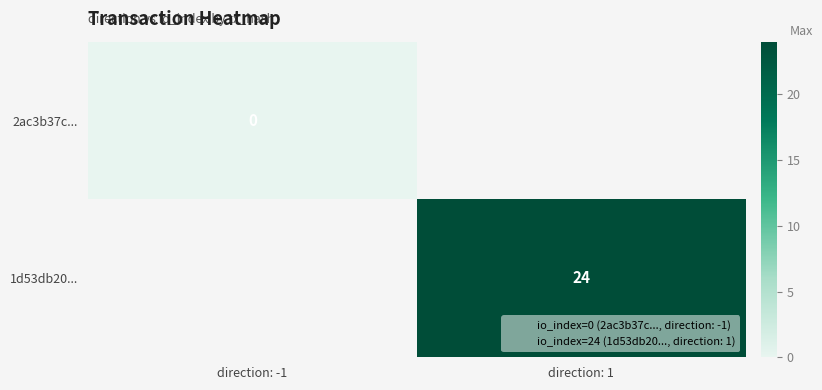

At how many categories does at least one series exceed 5?

1